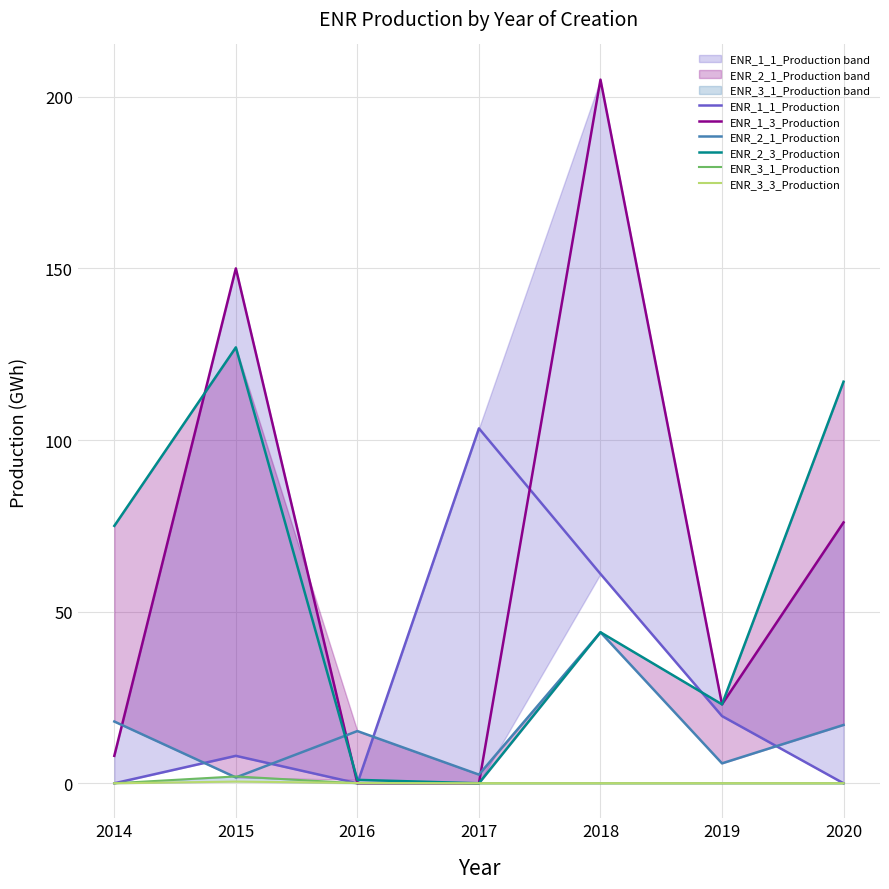

The value of ENR_1_1_Production at 2018 is 61.0. True or false?

True